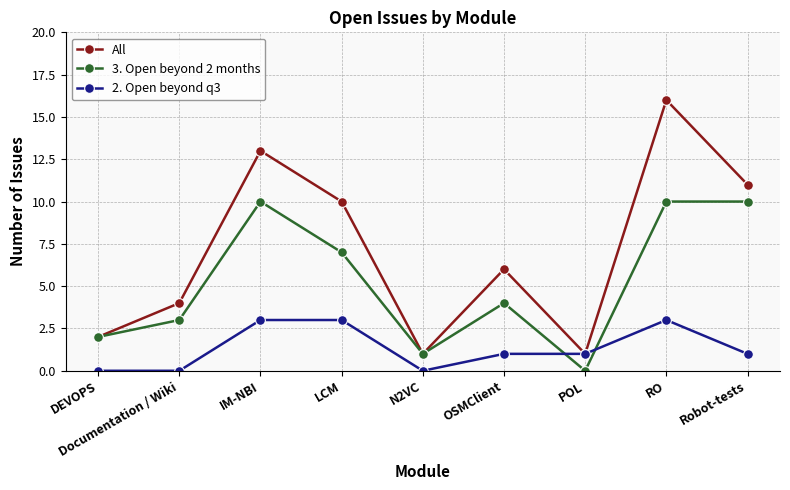

Count the number of data series in this chart.

3